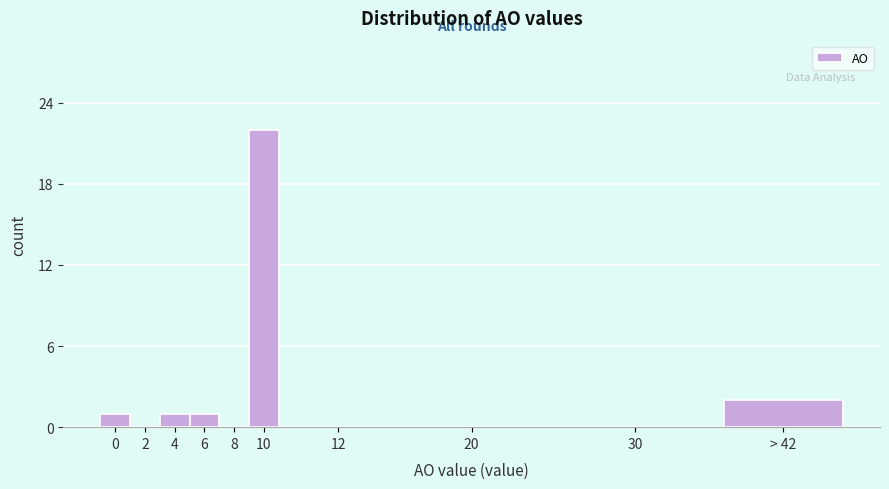

Reading left to right, extract all data points from this chart.

0=1	2=0	4=1	6=1	8=0	10=22	12=0	20=0	30=0	> 42=2